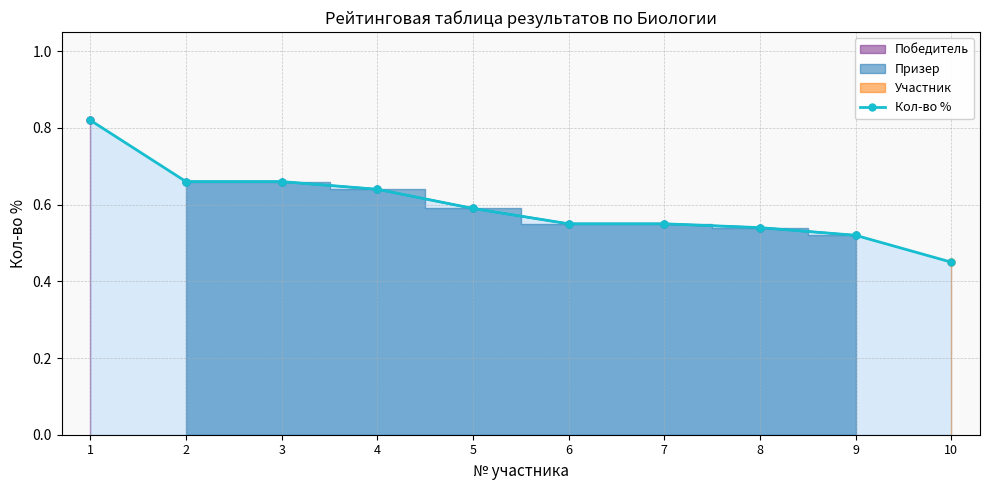

Count the number of categories in the chart.

10